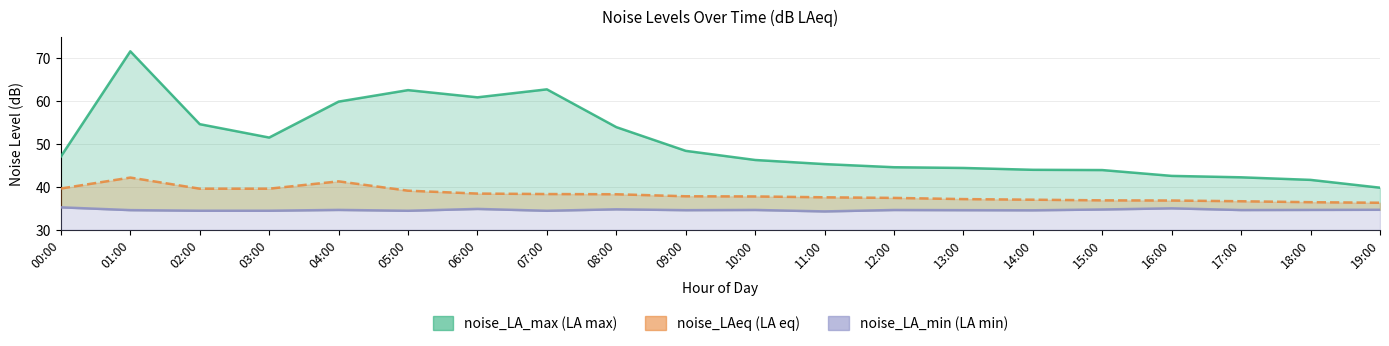

Where is the first local maximum for noise_LAeq?

01:00